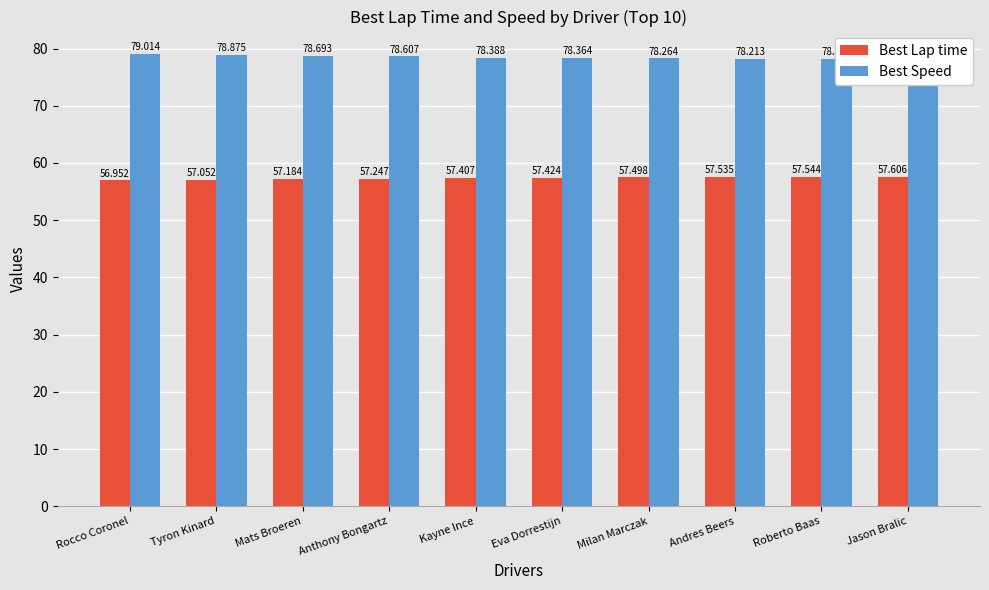

Reading left to right, list all the values displayed in this chart.

Best Lap time: Rocco Coronel=57.0	Tyron Kinard=57.1	Mats Broeren=57.2	Anthony Bongartz=57.2	Kayne Ince=57.4	Eva Dorrestijn=57.4	Milan Marczak=57.5	Andres Beers=57.5	Roberto Baas=57.5	Jason Bralic=57.6
Best Speed: Rocco Coronel=79.0	Tyron Kinard=78.9	Mats Broeren=78.7	Anthony Bongartz=78.6	Kayne Ince=78.4	Eva Dorrestijn=78.4	Milan Marczak=78.3	Andres Beers=78.2	Roberto Baas=78.2	Jason Bralic=78.1